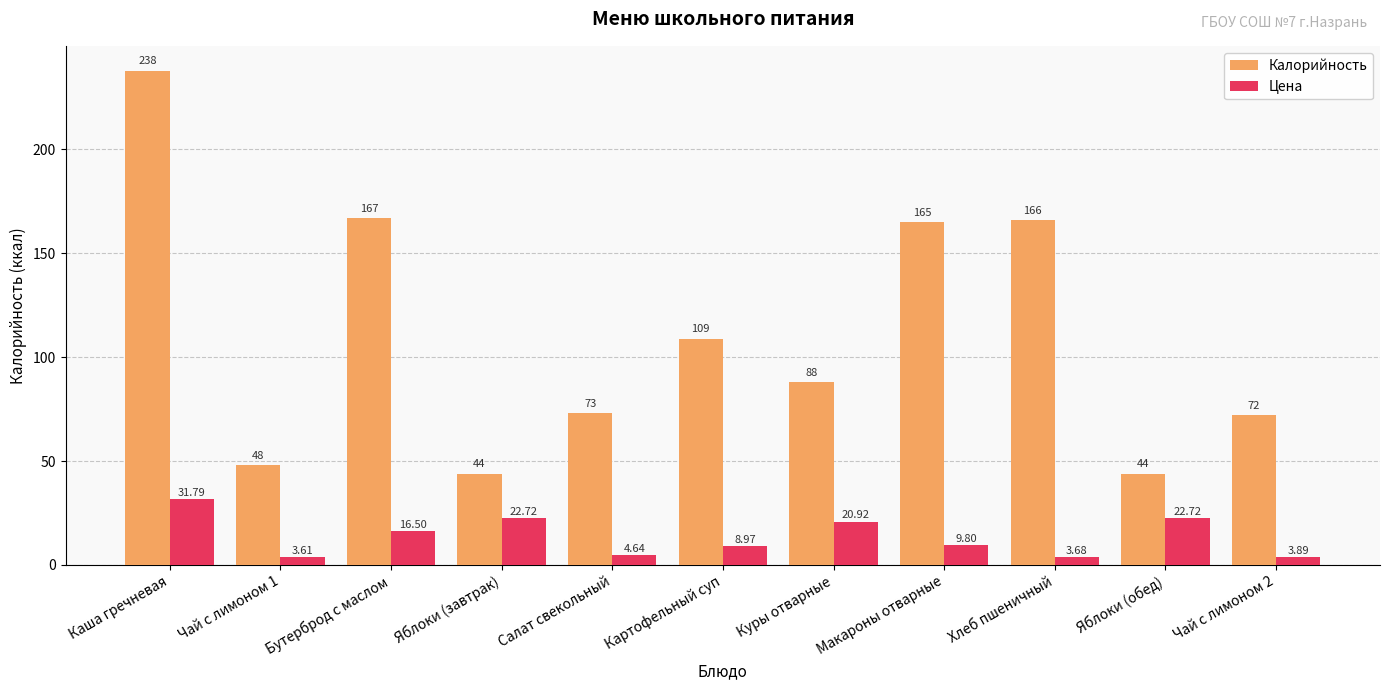

Count the number of data series in this chart.

2